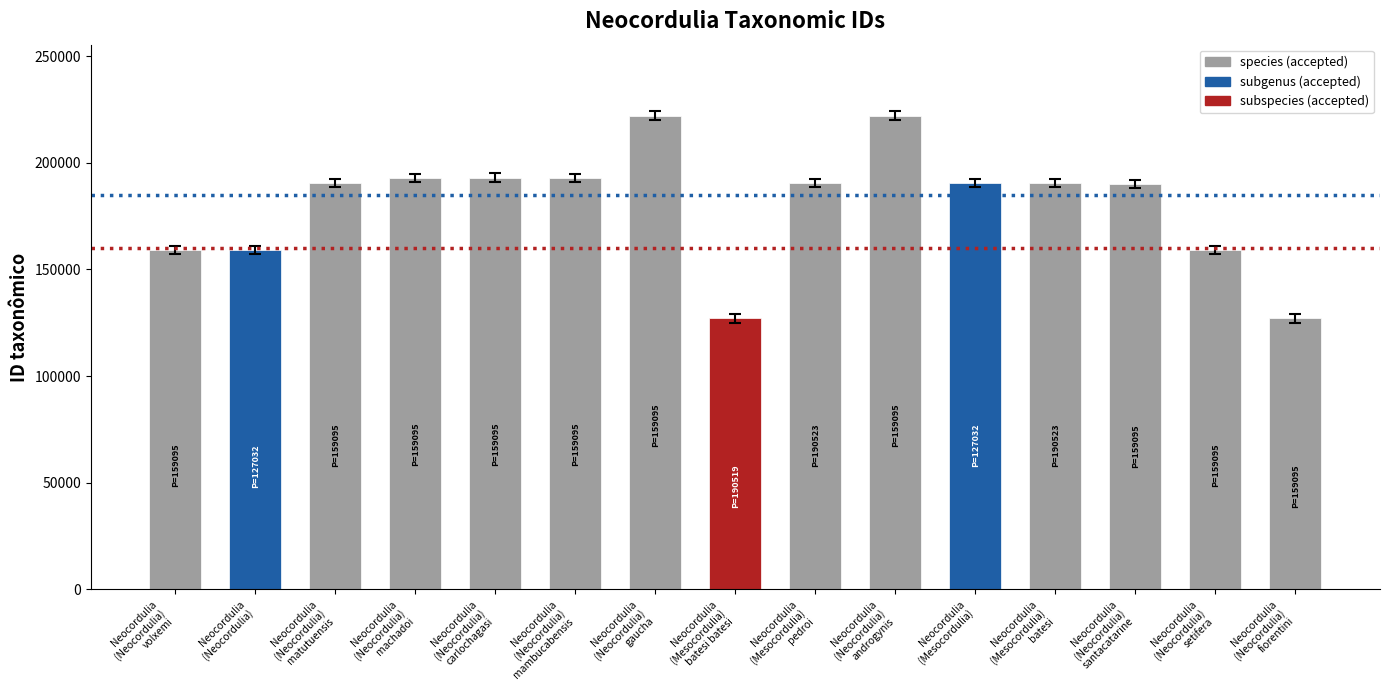

What is the minimum value shown in the chart?

127042